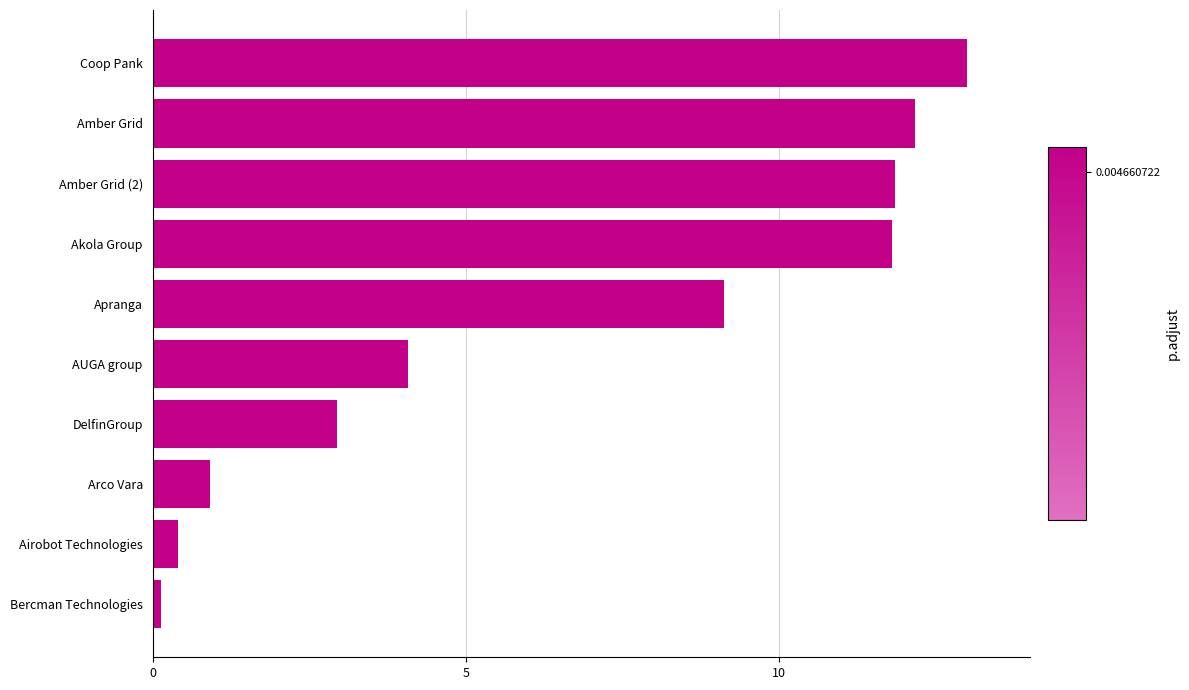

Between Airobot Technologies and Bercman Technologies, which is larger?

Airobot Technologies